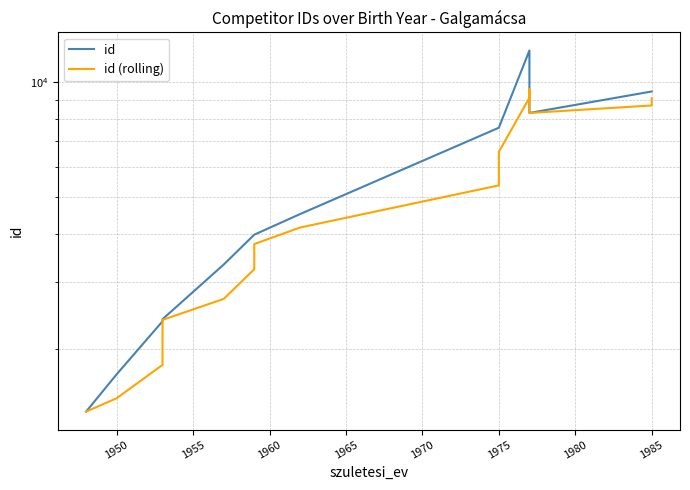

Between 1975 and 1985, which series saw the biggest shift?

id (rolling)